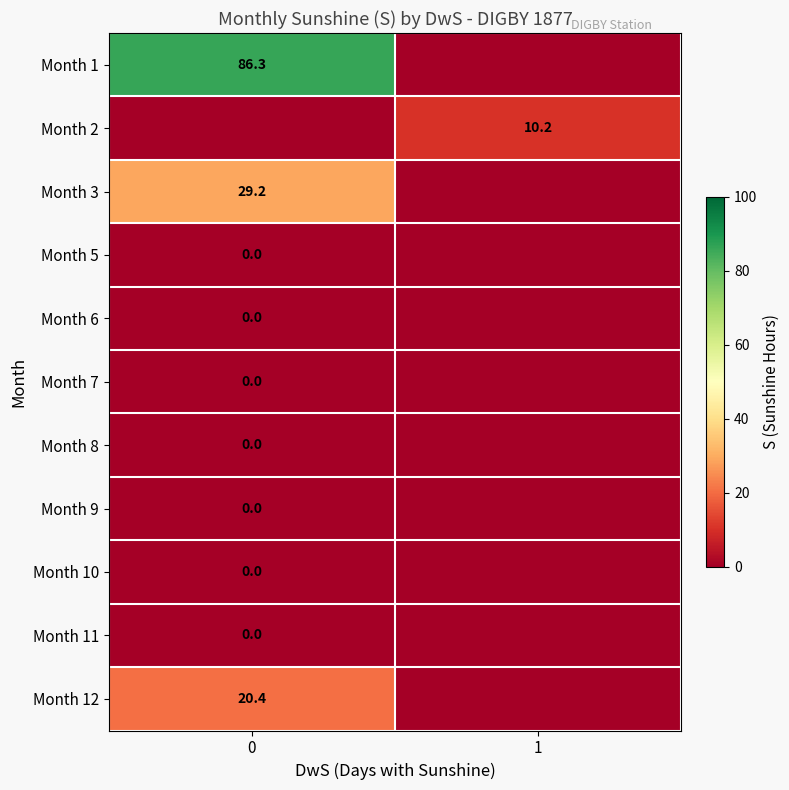

True or false: Month 2 has a value of 13.8 at 1.

False